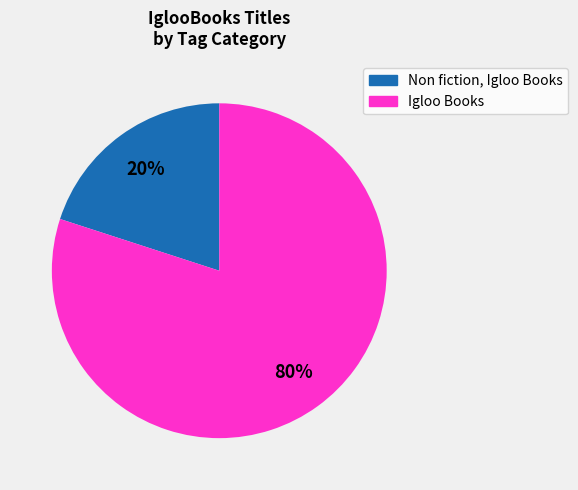

Does Igloo Books account for over 50% of the chart?

Yes